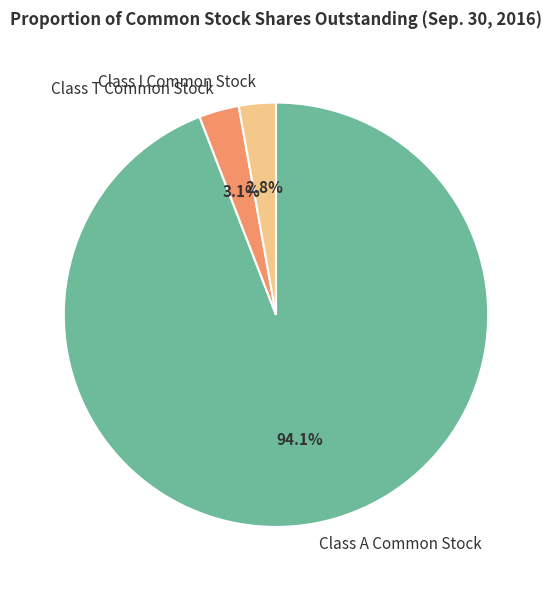

Is the sum of Class A Common Stock and Class T Common Stock greater than half?

Yes